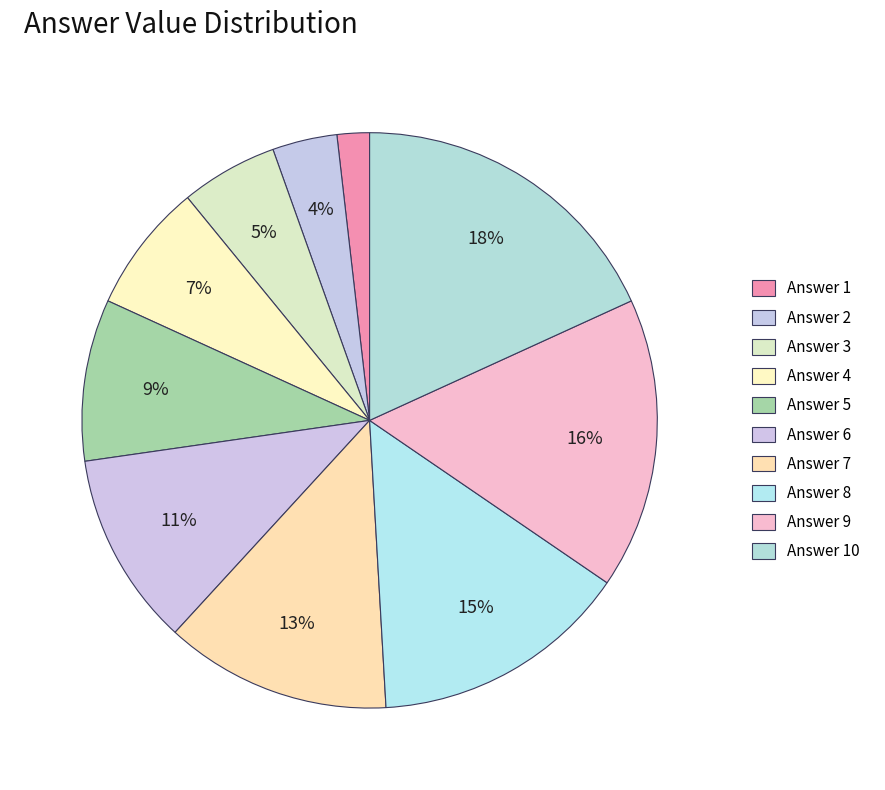

How many segments does this pie chart have?

10